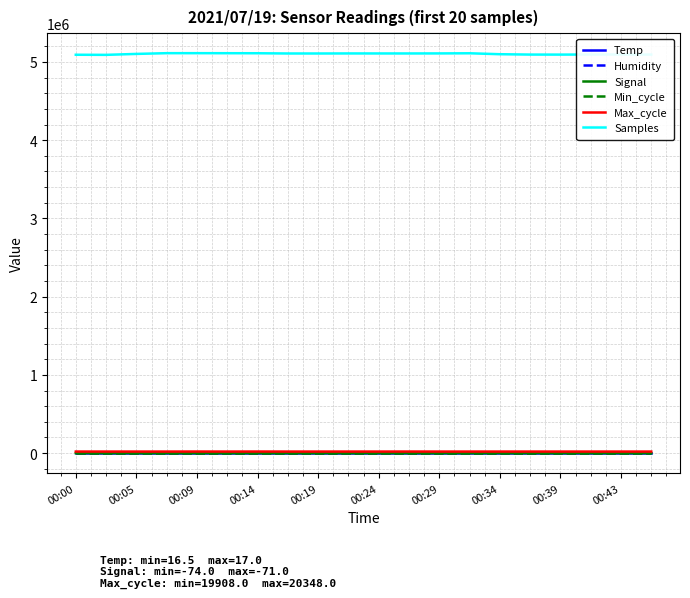

What is the greatest value displayed?

5112428.0